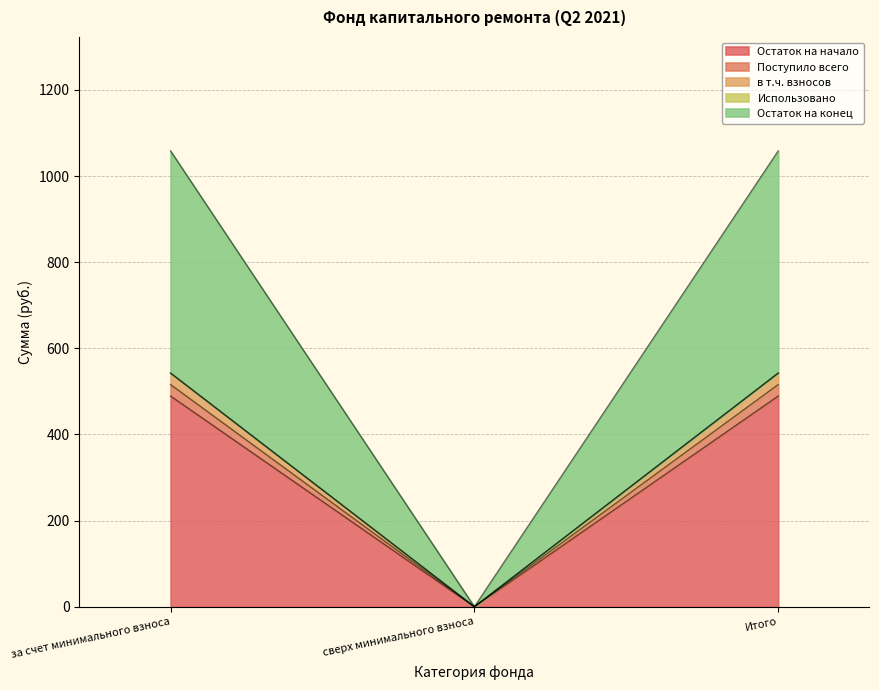

What is the label of the 3rd point from the left?

Итого